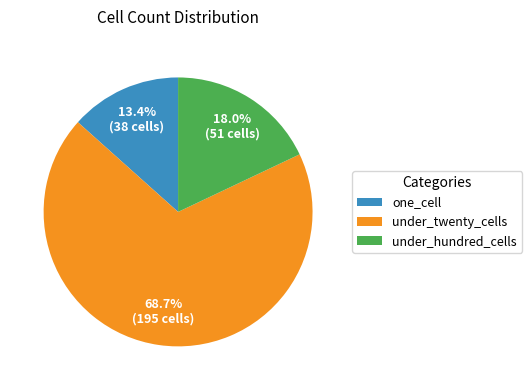

Do one_cell and under_hundred_cells together represent more than half of the pie?

No